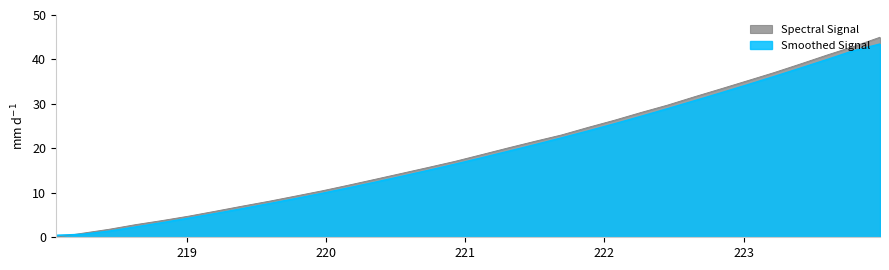

What is the label of the 31st point from the right?

218.2508